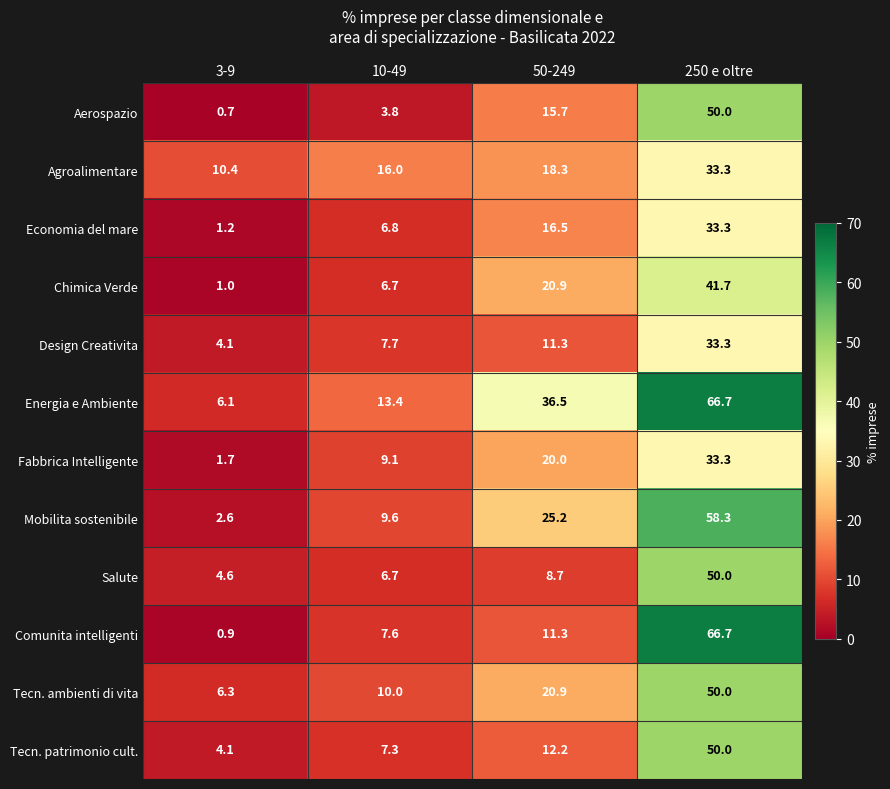

What is the difference between the Chimica Verde values at 10-49 and 3-9?

5.7